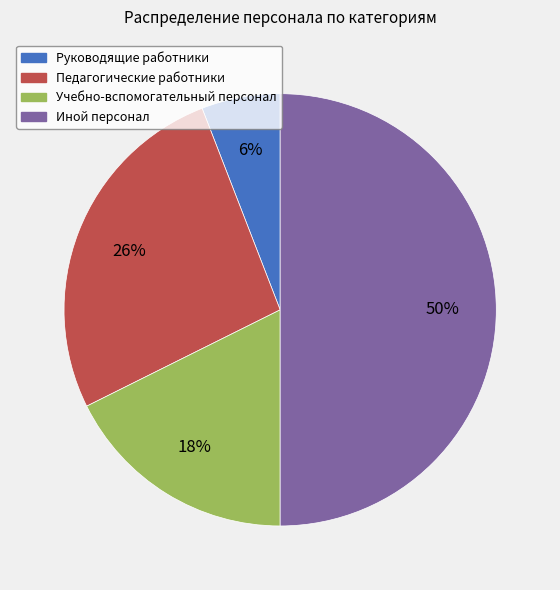

Count the number of slices in the pie.

4